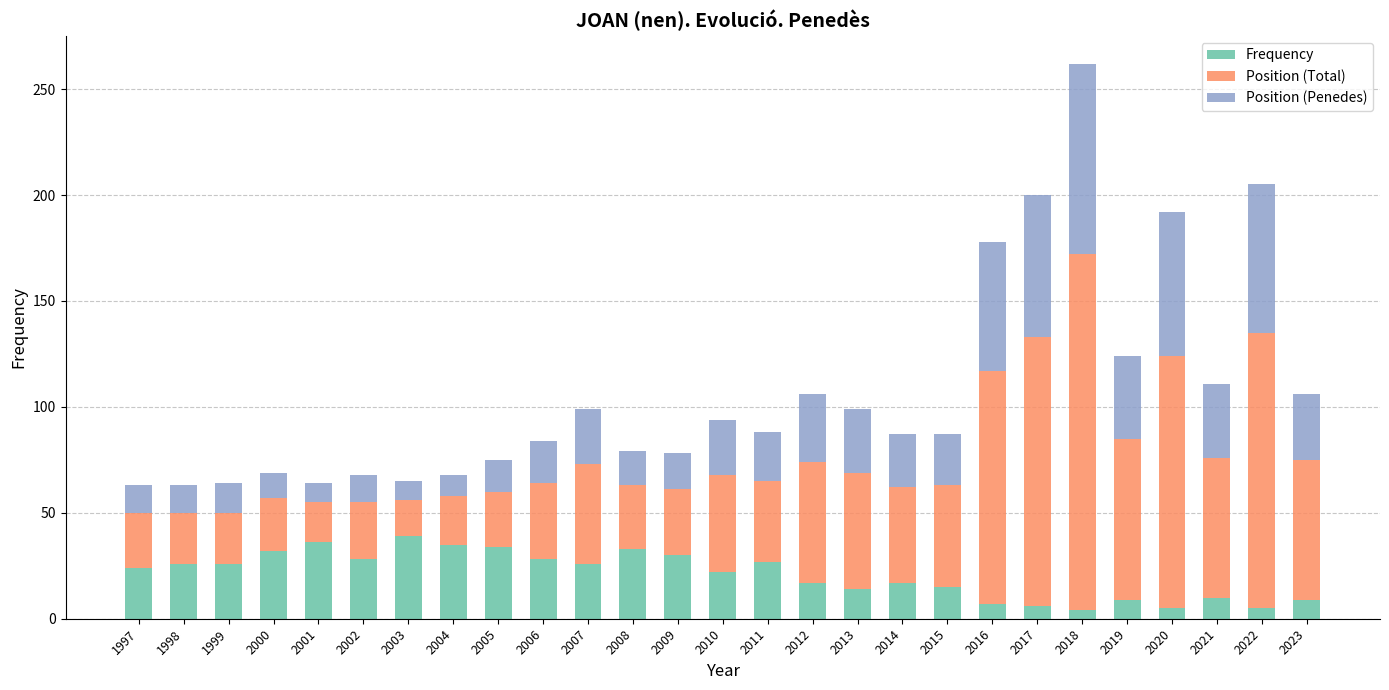

What is the total value across all series at 2008?

79